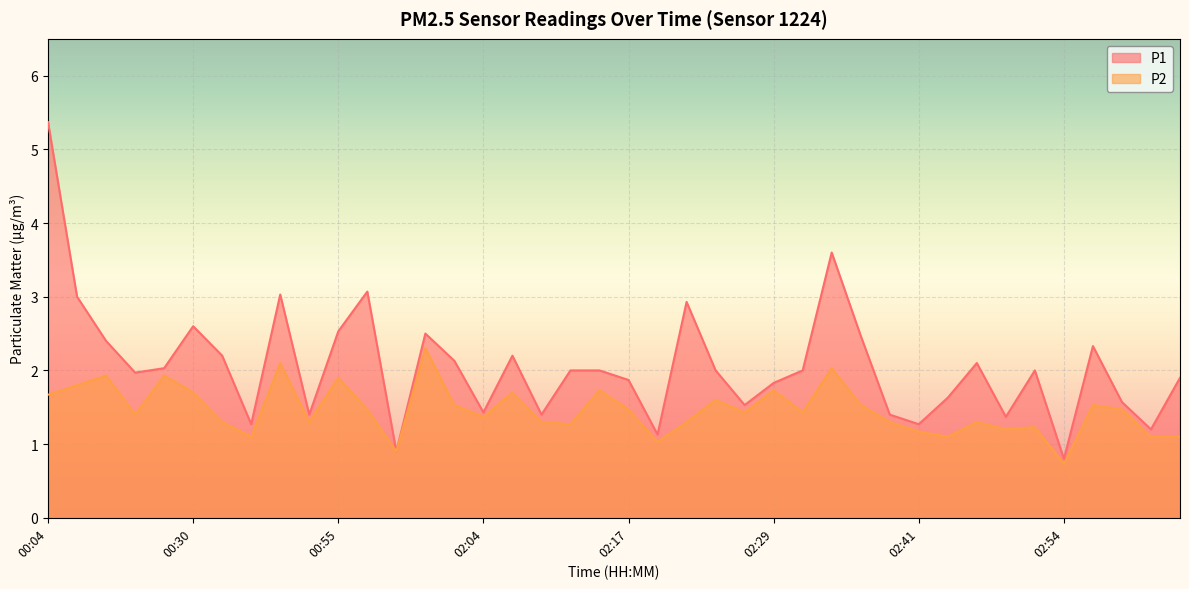

What is the smallest value displayed?

0.7